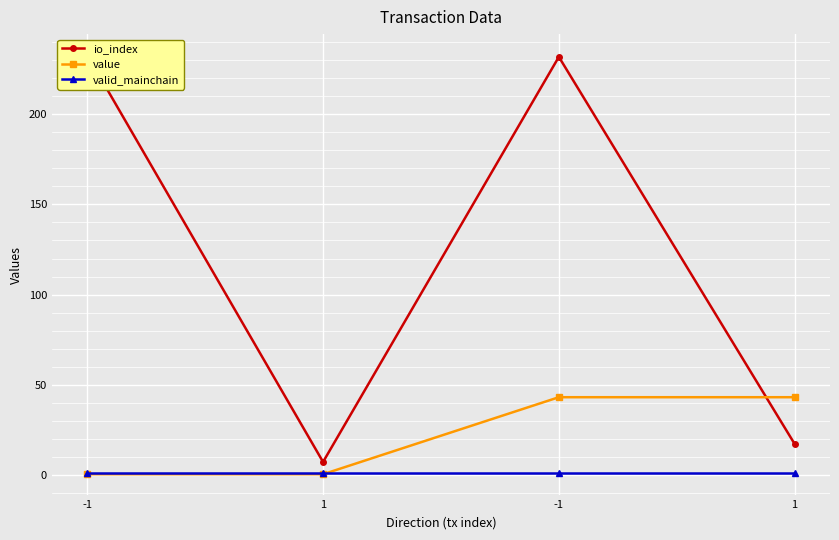

Between -1 and 1, which series saw the biggest shift?

io_index